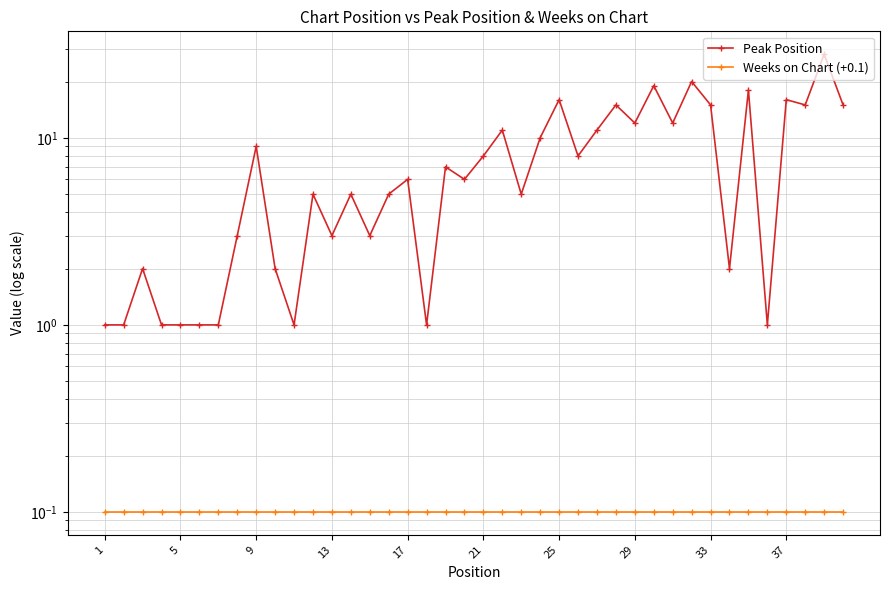

Which series has the largest range (max minus min)?

Peak Position